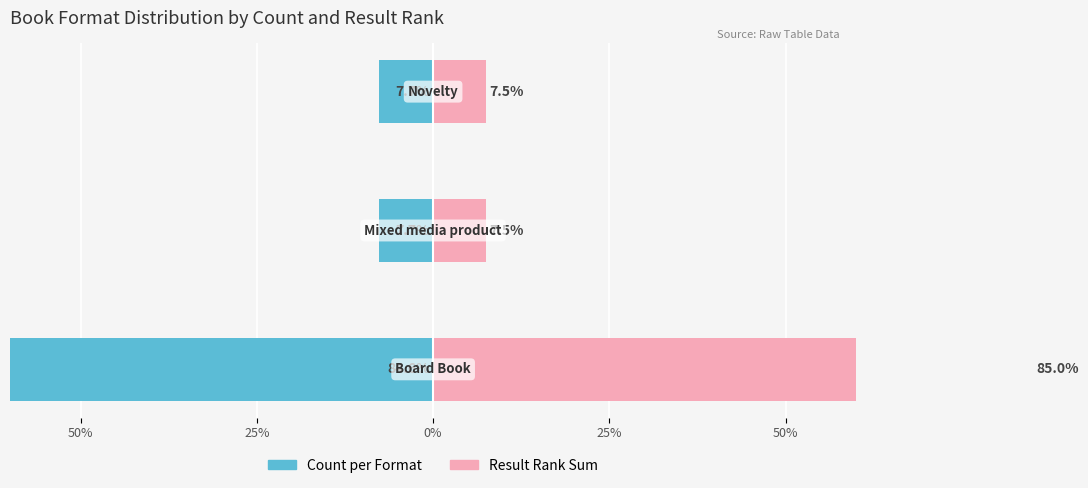

The Result Rank Sum series shows 13.0 at 25%. True or false?

False